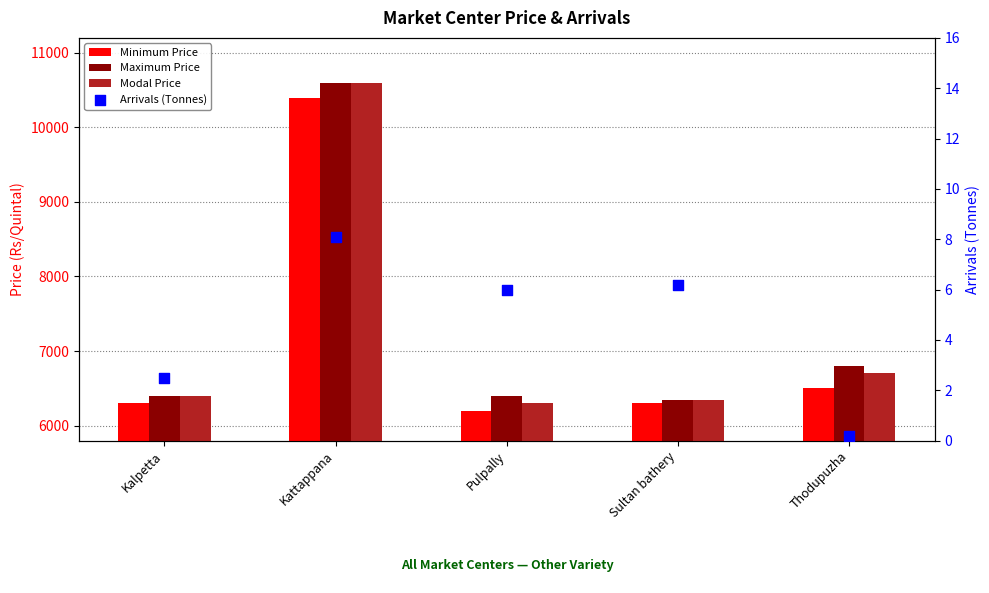

What is the total value across all series at Pulpally?

18906.0